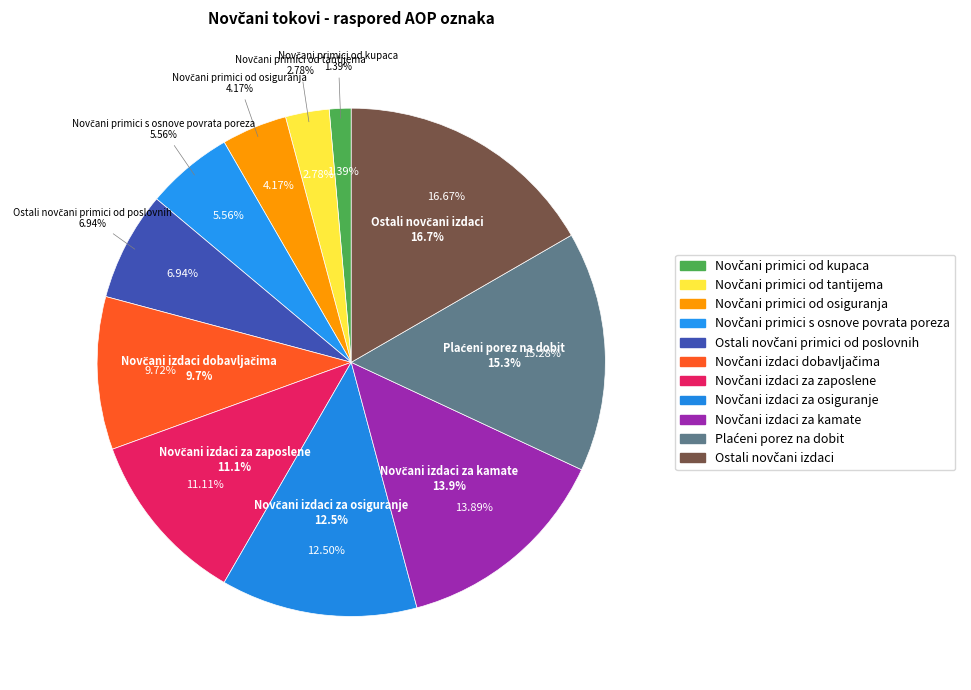

True or false: Novčani primici od osiguranja accounts for 4% of the total.

True